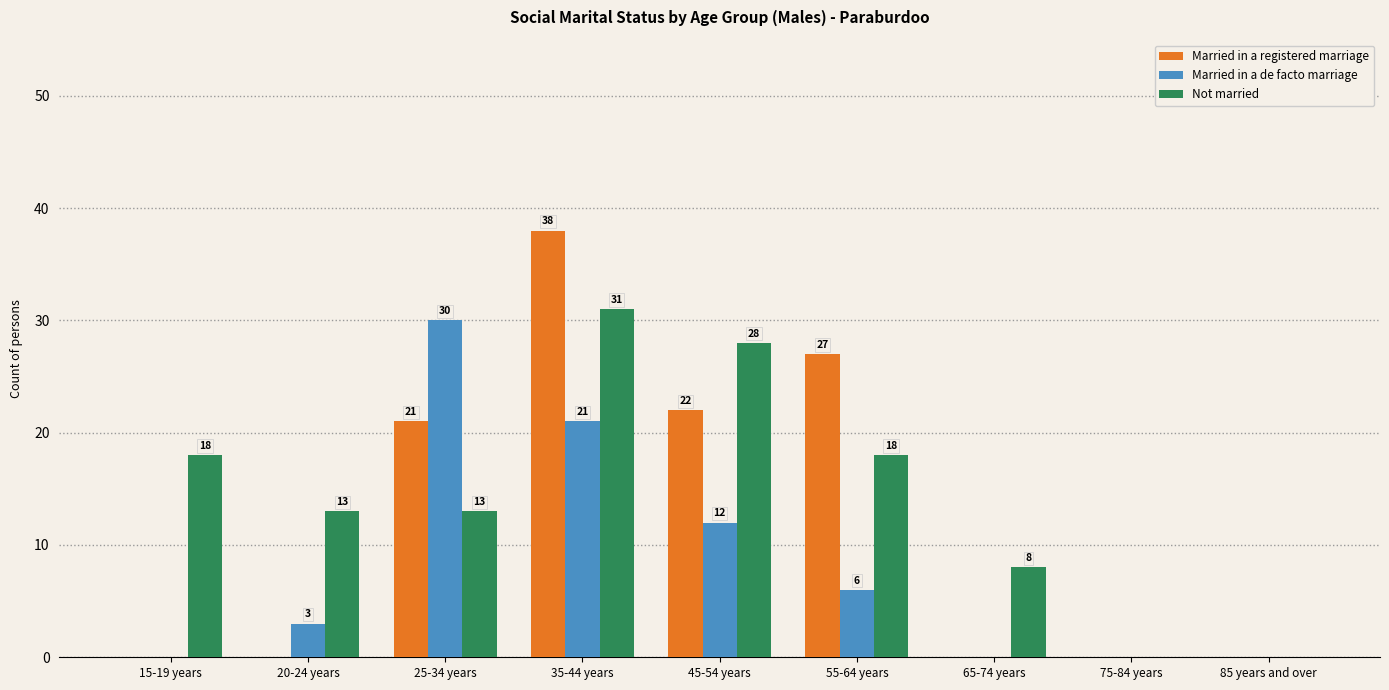

The value of Not married at 35-44 years is 31. True or false?

True